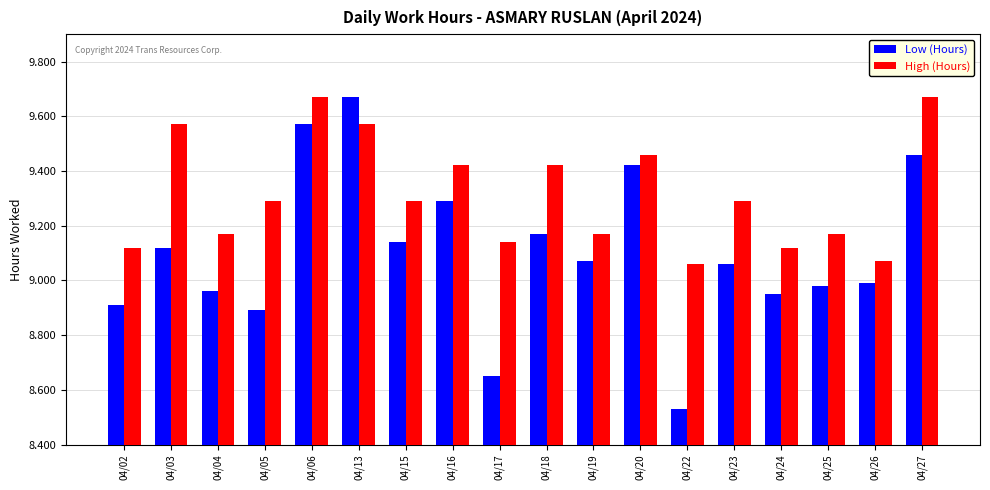

What is the total value across all series at 04/04?

18.1